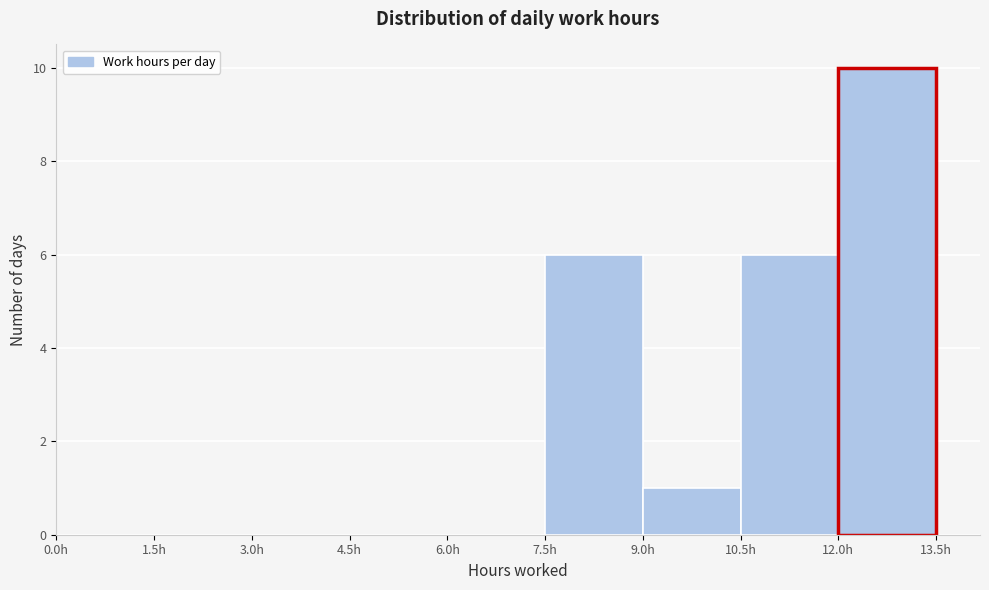

Over which range of the x-axis is the bar tallest?

12.0 to 13.5